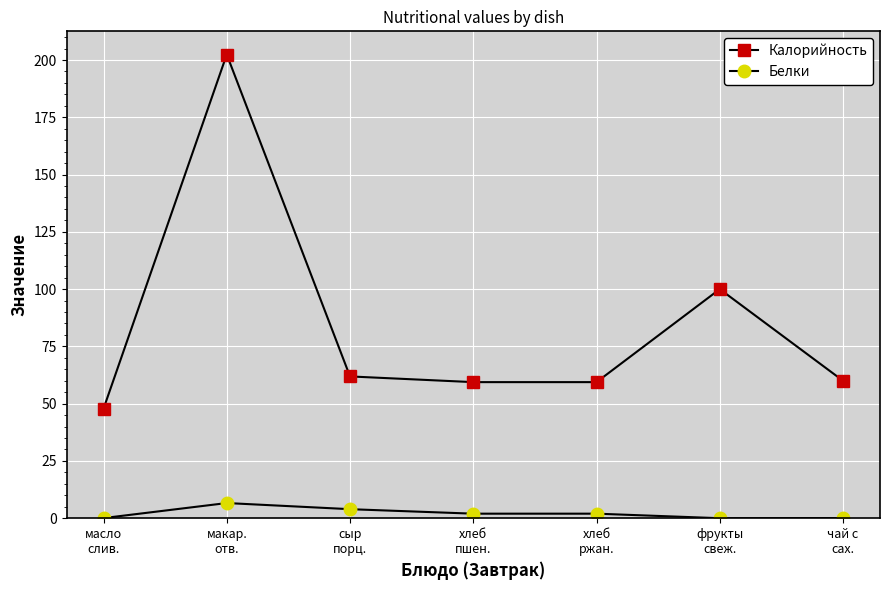

What position from the right is макар.
отв.?

6